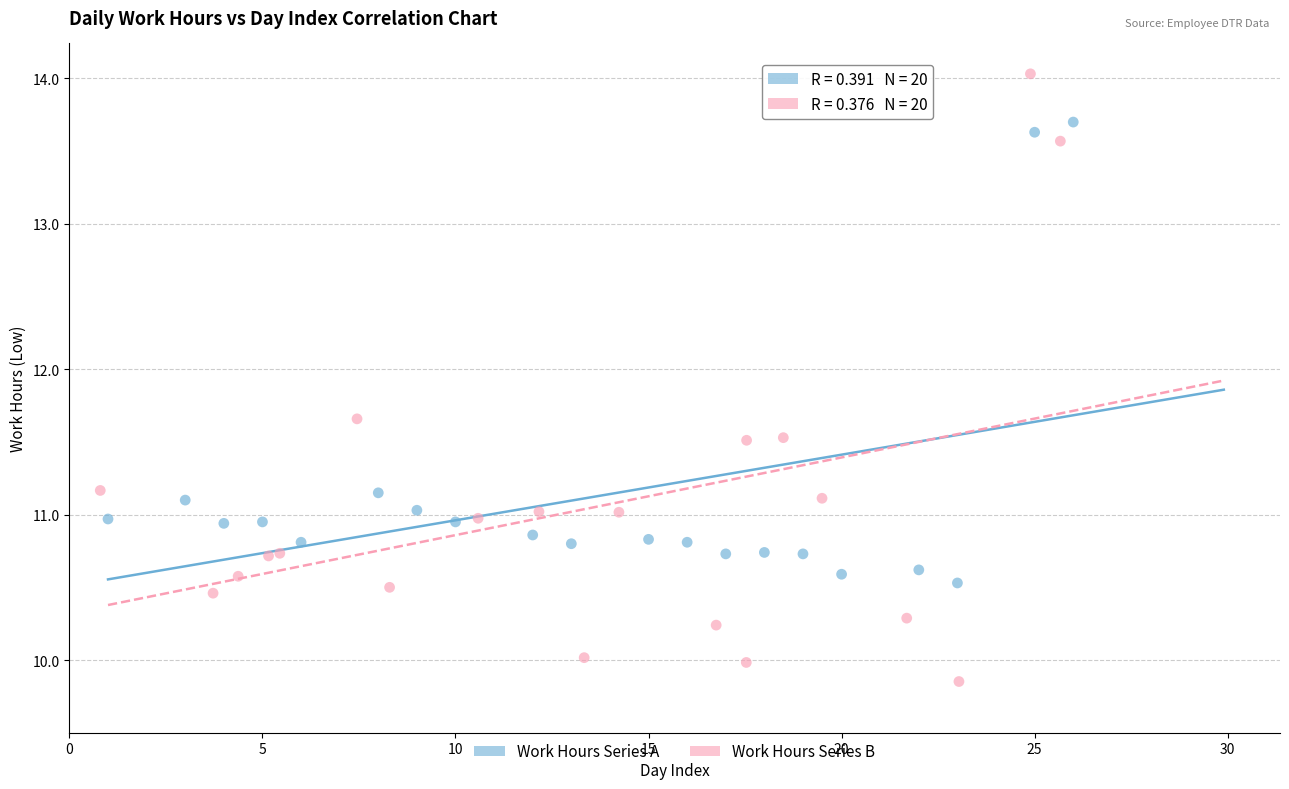

Which series has the largest Y range (max minus min)?

Work Hours Series B